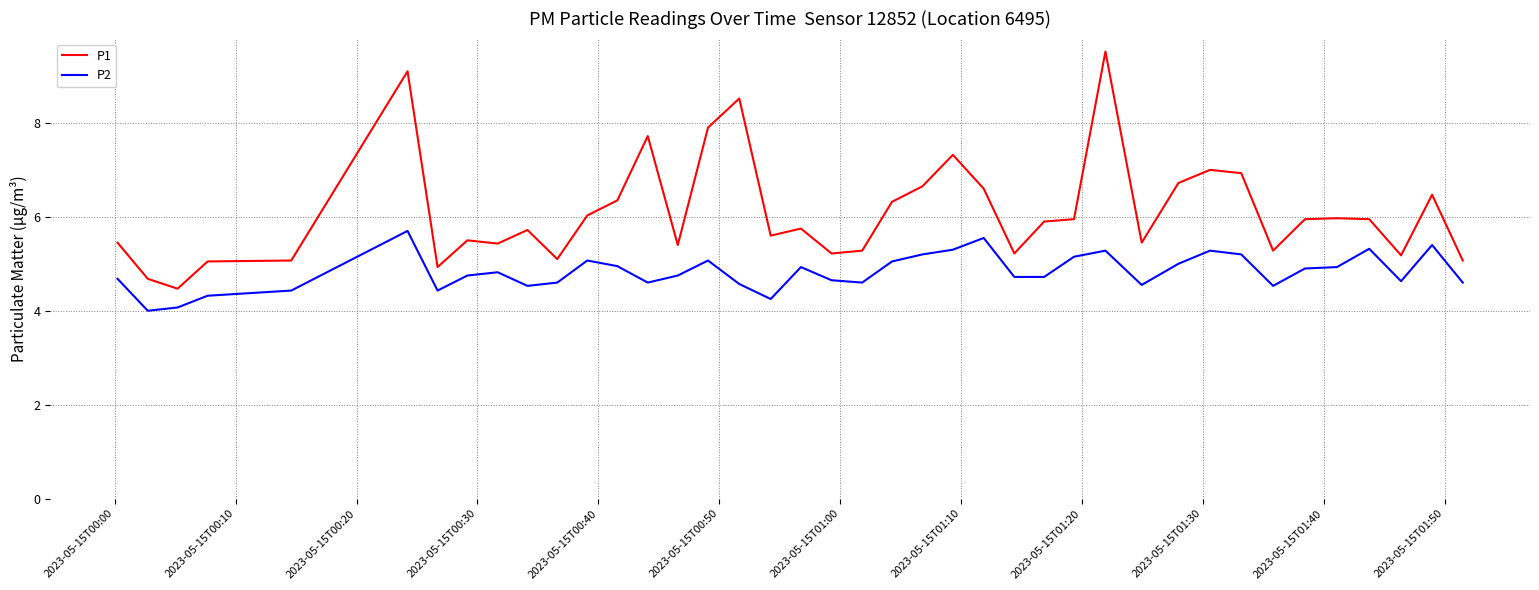

What is the highest value of the P2 series?

5.7